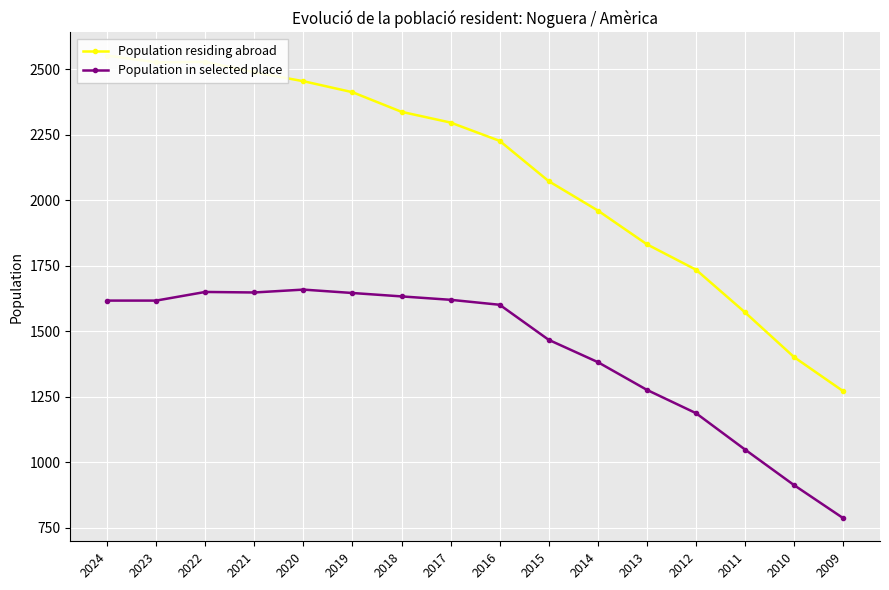

Reading left to right, what are all the values shown in this chart?

Population residing abroad: 2553	2527	2529	2489	2455	2413	2338	2297	2227	2073	1961	1832	1735	1572	1401	1271
Population in selected place: 1617	1617	1650	1648	1659	1646	1633	1620	1601	1467	1382	1276	1187	1048	912	786